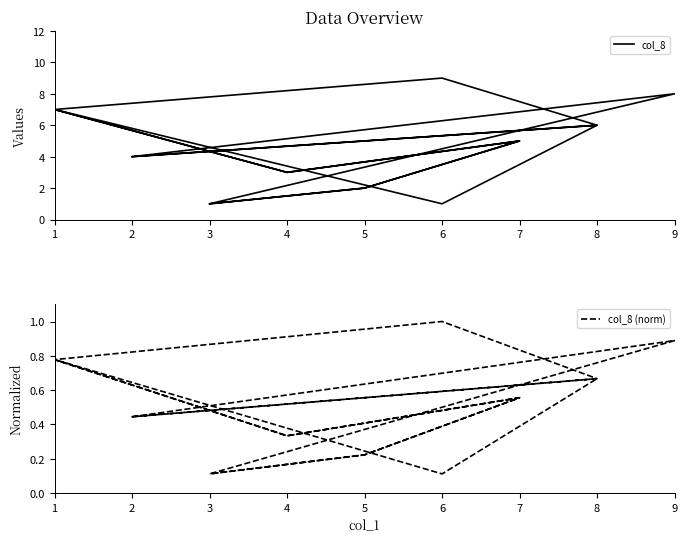

True or false: col_8 and col_8 (norm) intersect in this chart.

False